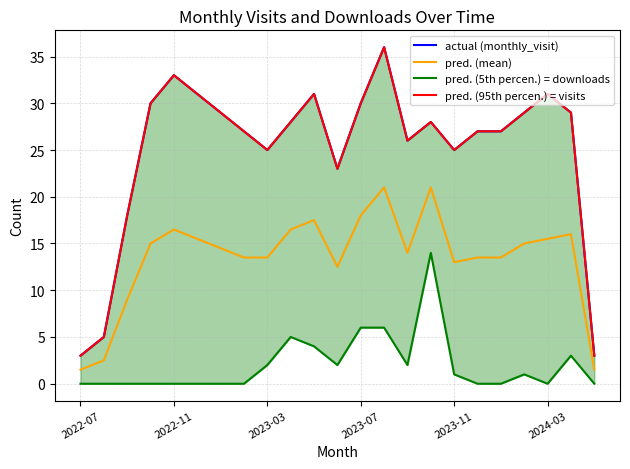

How many lines are shown in the chart?

4